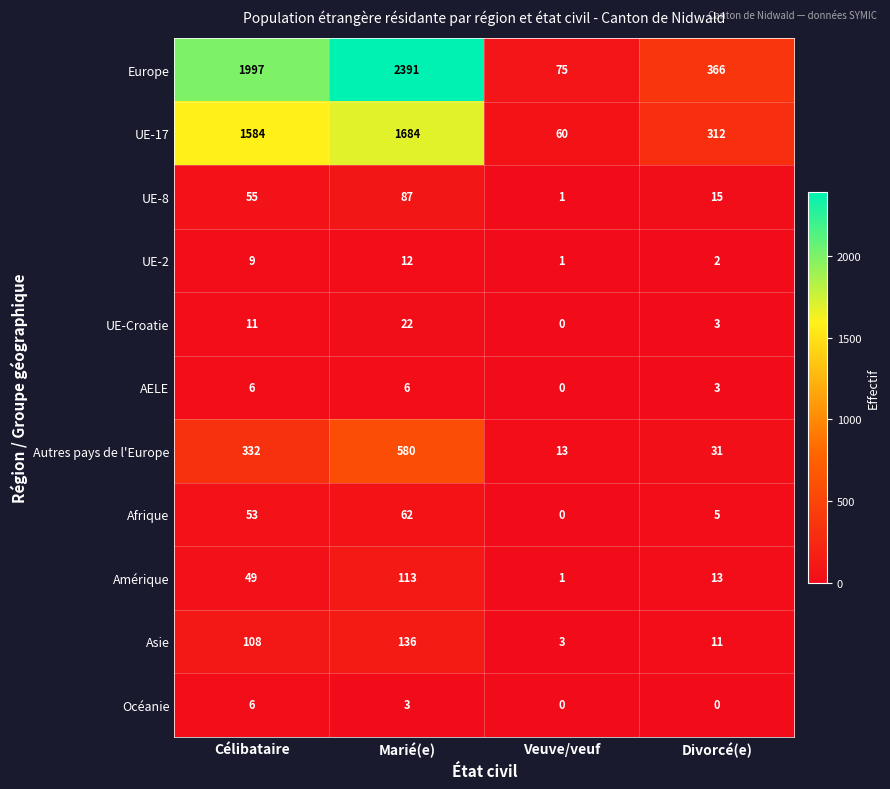

True or false: UE-17 has a value of 215 at Divorcé(e).

False